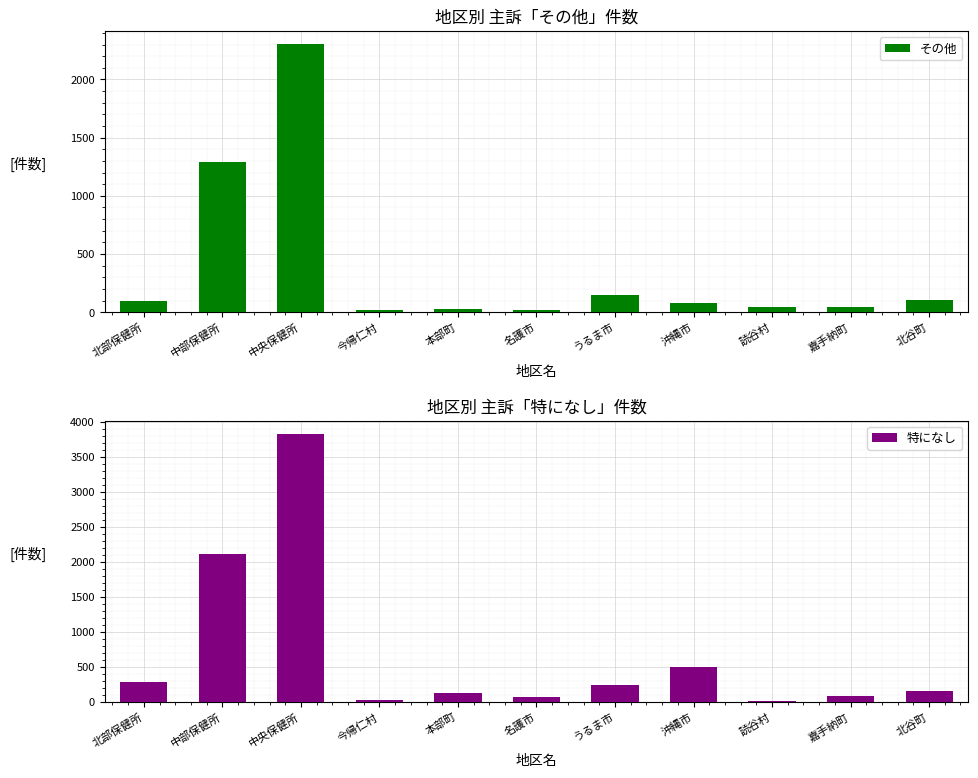

What is the difference between the highest and lowest values at 読谷村?

43